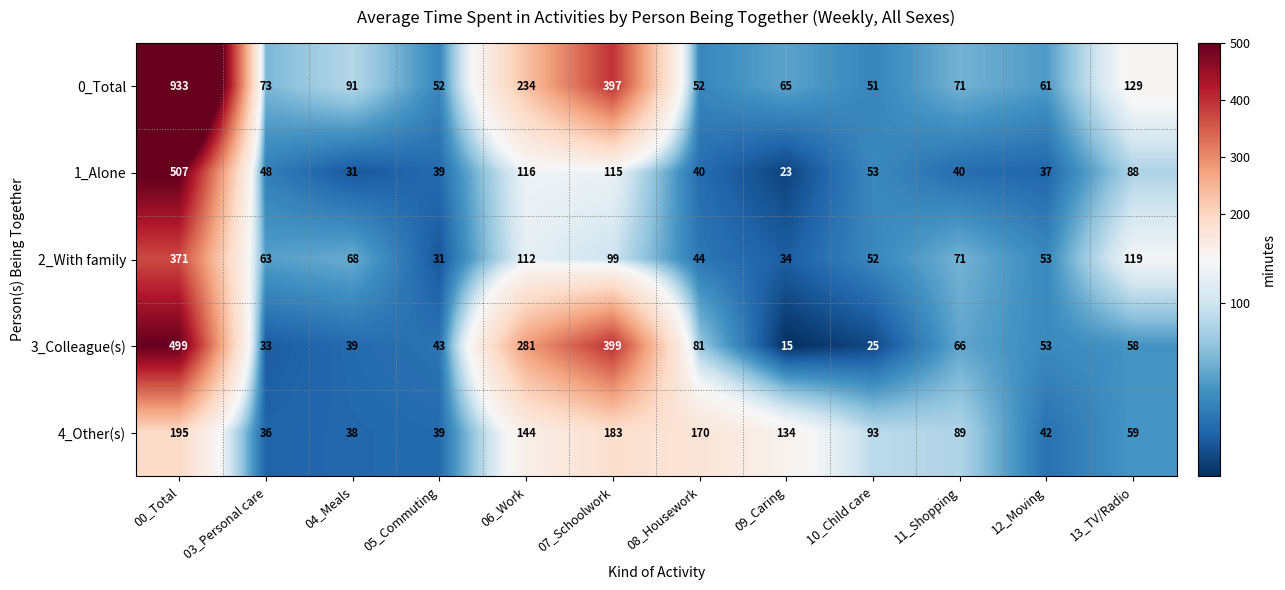

Between 00_Total and 08_Housework, which series saw the biggest shift?

0_Total